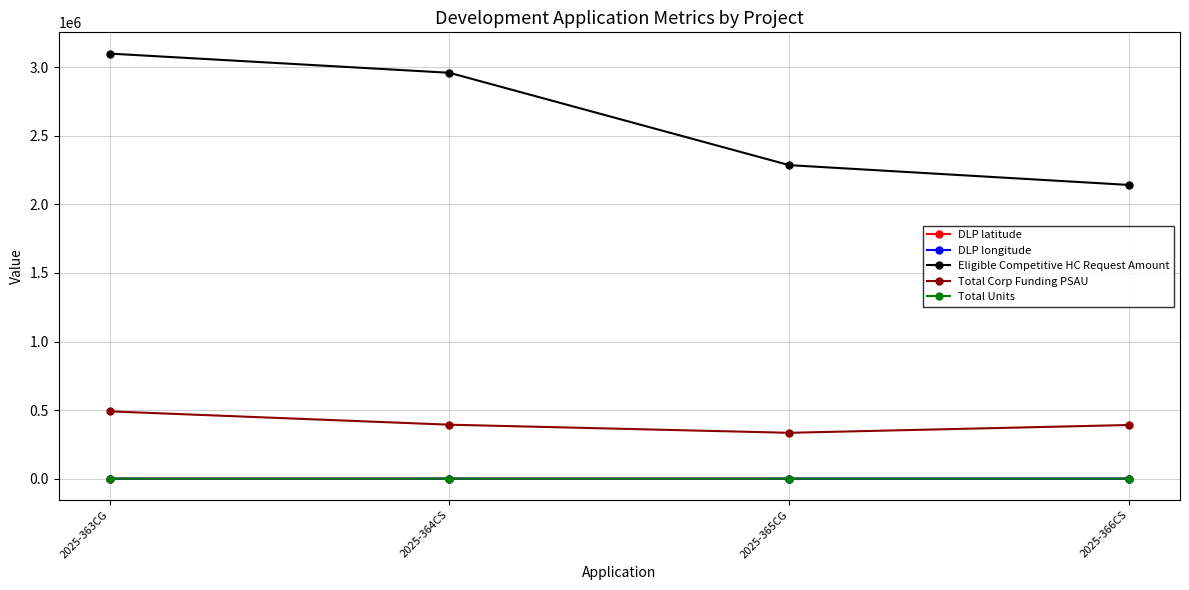

What is the value of the DLP longitude point at the 1st from the left?

-80.7